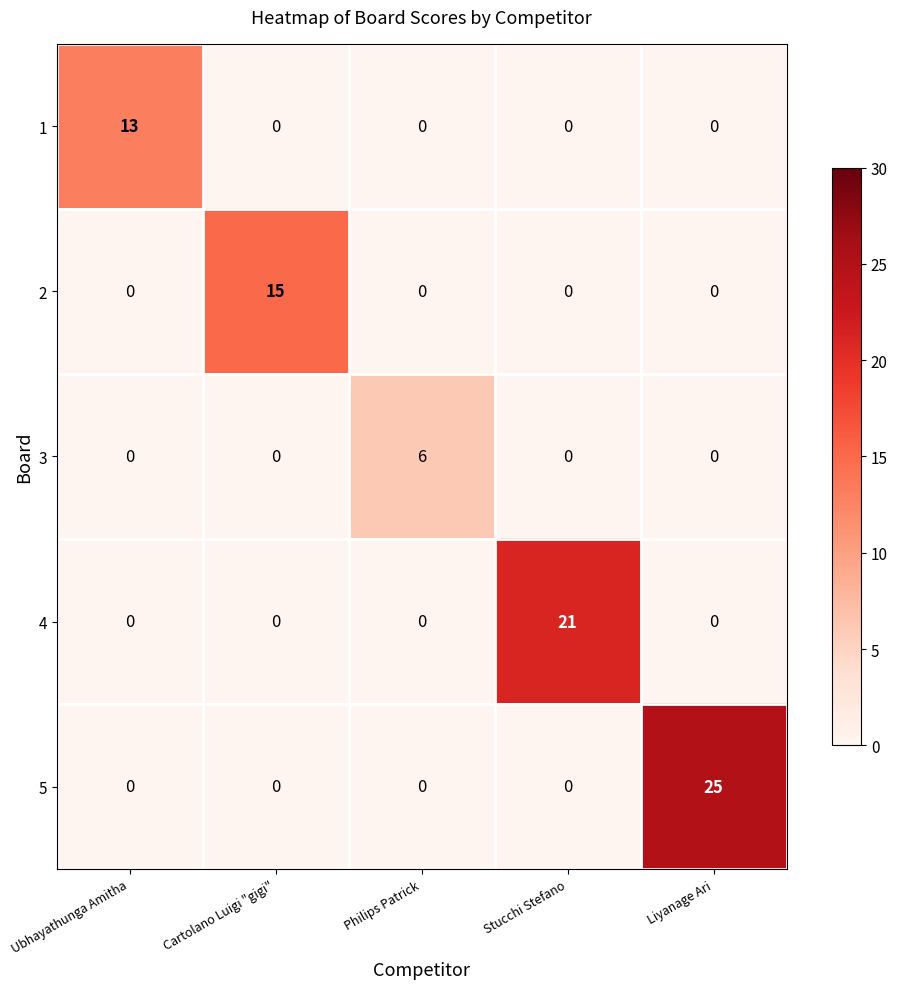

Reading right to left, transcribe all the data shown in this chart.

1: Liyanage Ari=0	Stucchi Stefano=0	Philips Patrick=0	Cartolano Luigi "gigi"=0	Ubhayathunga Amitha=13
2: Liyanage Ari=0	Stucchi Stefano=0	Philips Patrick=0	Cartolano Luigi "gigi"=15	Ubhayathunga Amitha=0
3: Liyanage Ari=0	Stucchi Stefano=0	Philips Patrick=6	Cartolano Luigi "gigi"=0	Ubhayathunga Amitha=0
4: Liyanage Ari=0	Stucchi Stefano=21	Philips Patrick=0	Cartolano Luigi "gigi"=0	Ubhayathunga Amitha=0
5: Liyanage Ari=25	Stucchi Stefano=0	Philips Patrick=0	Cartolano Luigi "gigi"=0	Ubhayathunga Amitha=0